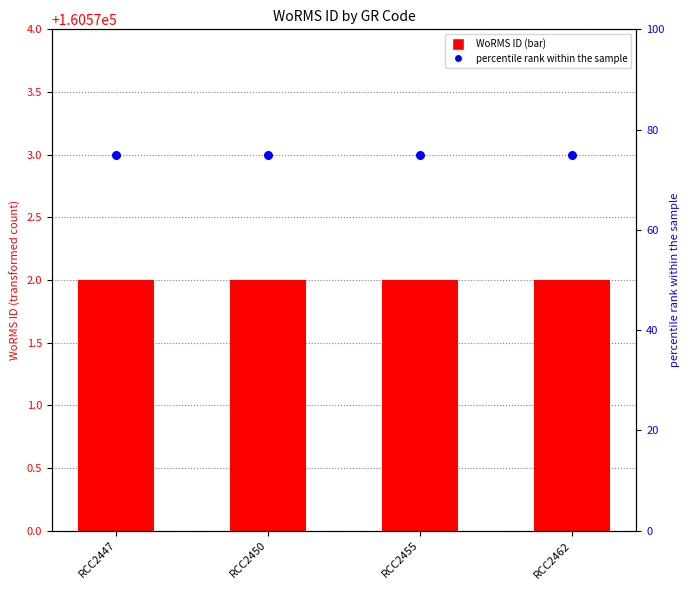

At how many categories does at least one series exceed 3777?

4